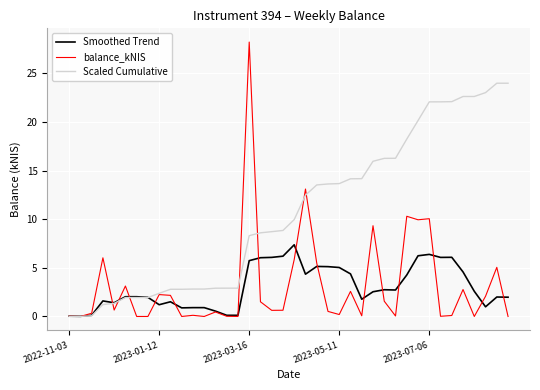

List the series in order of their peak value, highest first.

balance_kNIS, Scaled Cumulative, Smoothed Trend